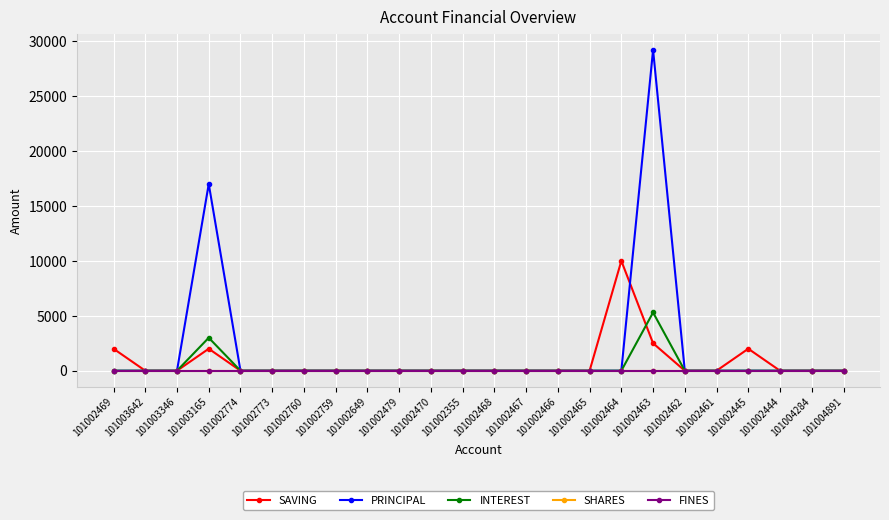

Which category has the lowest value in the INTEREST series?

101002469